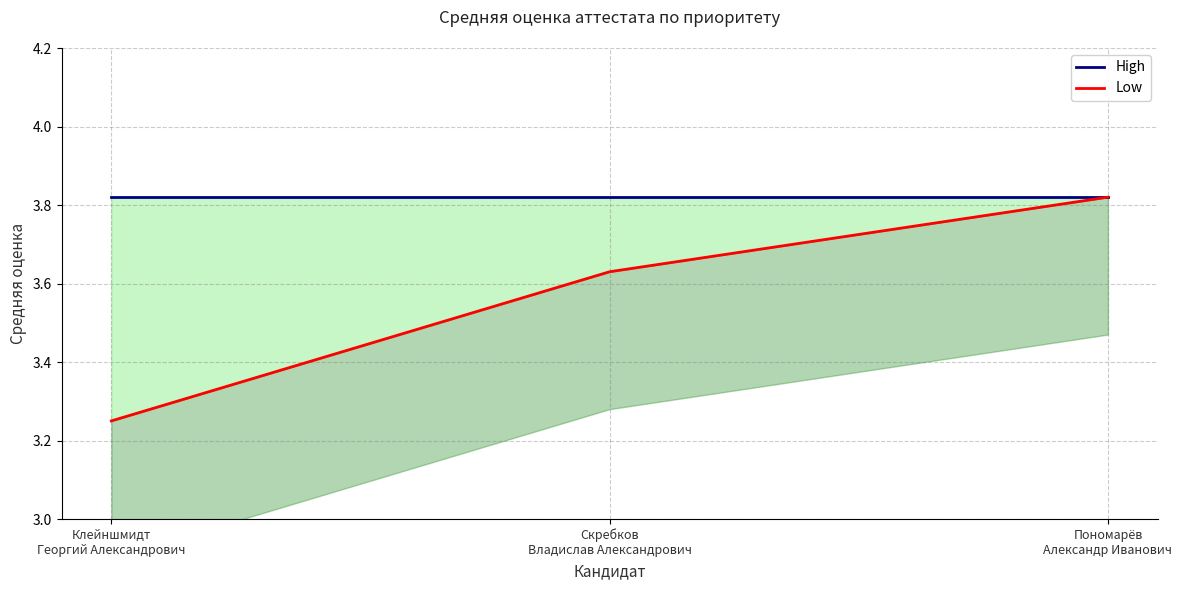

Is the value of Low at Скребков
Владислав Александрович greater than the value of High at Клейншмидт
Георгий Александрович?

No